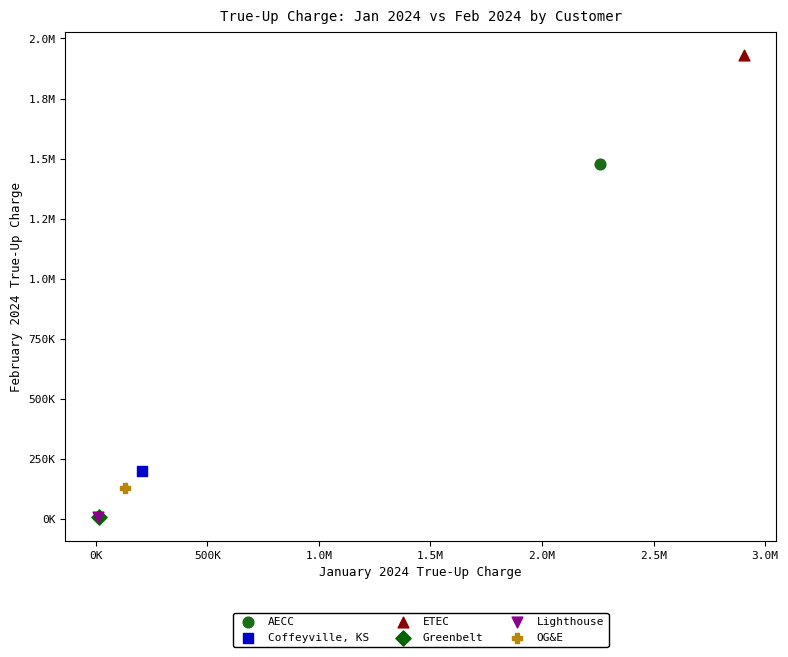

What are all the series names shown in the legend?

AECC, Coffeyville, KS, ETEC, Greenbelt, Lighthouse, OG&E